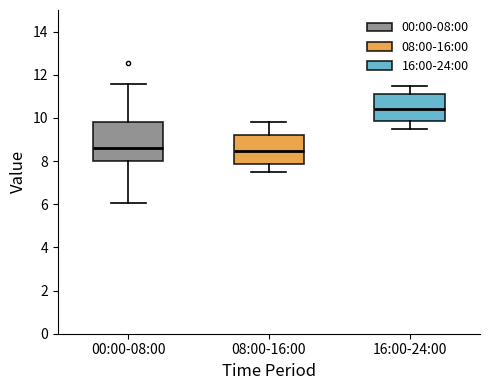

Reading left to right, transcribe this box plot: for each box, give where its median line is, the range the box spans, and where its two whiskers end, as read against the y-axis. The values are not printed on the chart, so give them approximately, as read against the axis.

00:00-08:00: median 8.6, box 8.0 to 9.8, whiskers 6.0 to 11.6
08:00-16:00: median 8.4, box 7.8 to 9.2, whiskers 7.6 to 9.8
16:00-24:00: median 10.4, box 9.8 to 11.2, whiskers 9.6 to 11.6